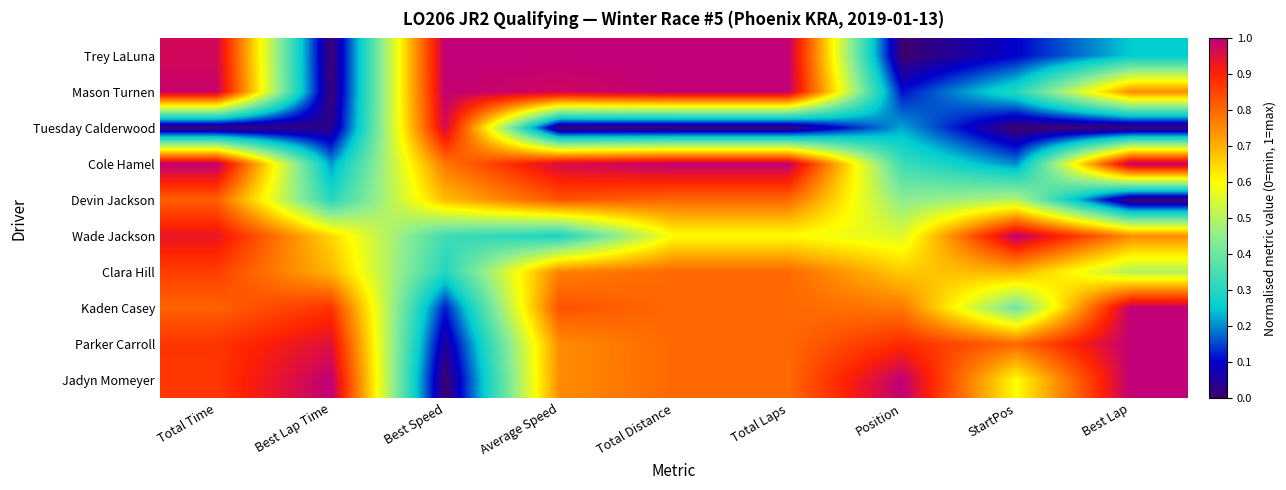

What is the spread (max minus min) of values at Position?

1.0